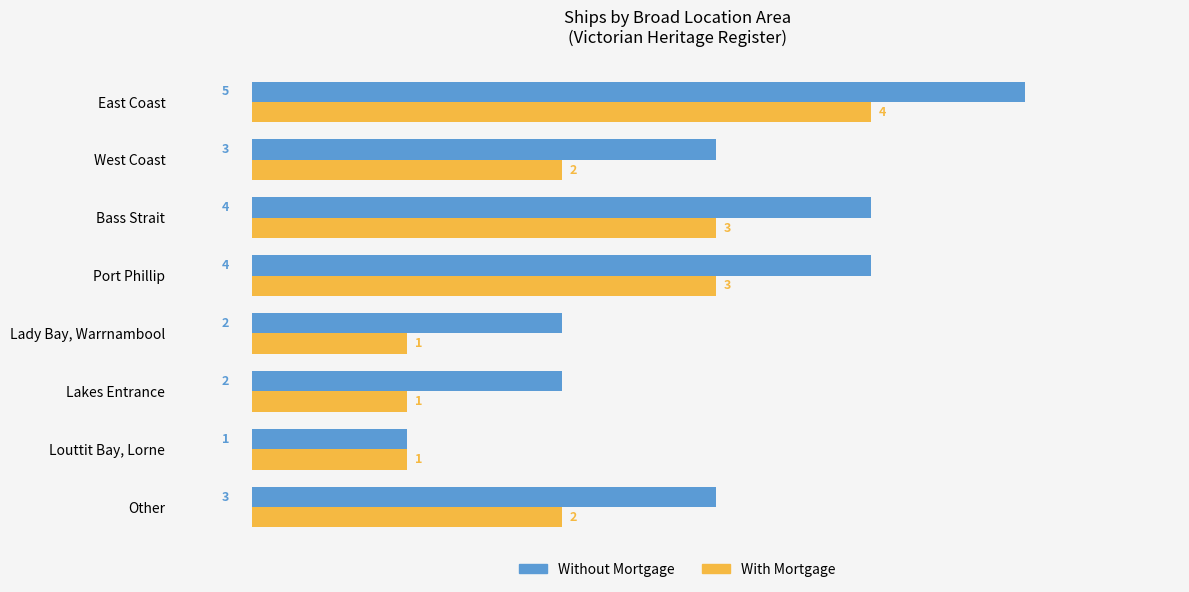

Is it true that Without Mortgage equals 3 at Lakes Entrance?

False